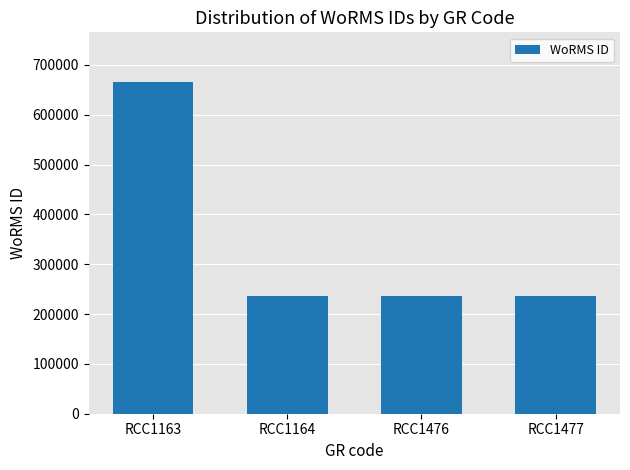

Does the chart contain any negative values?

No